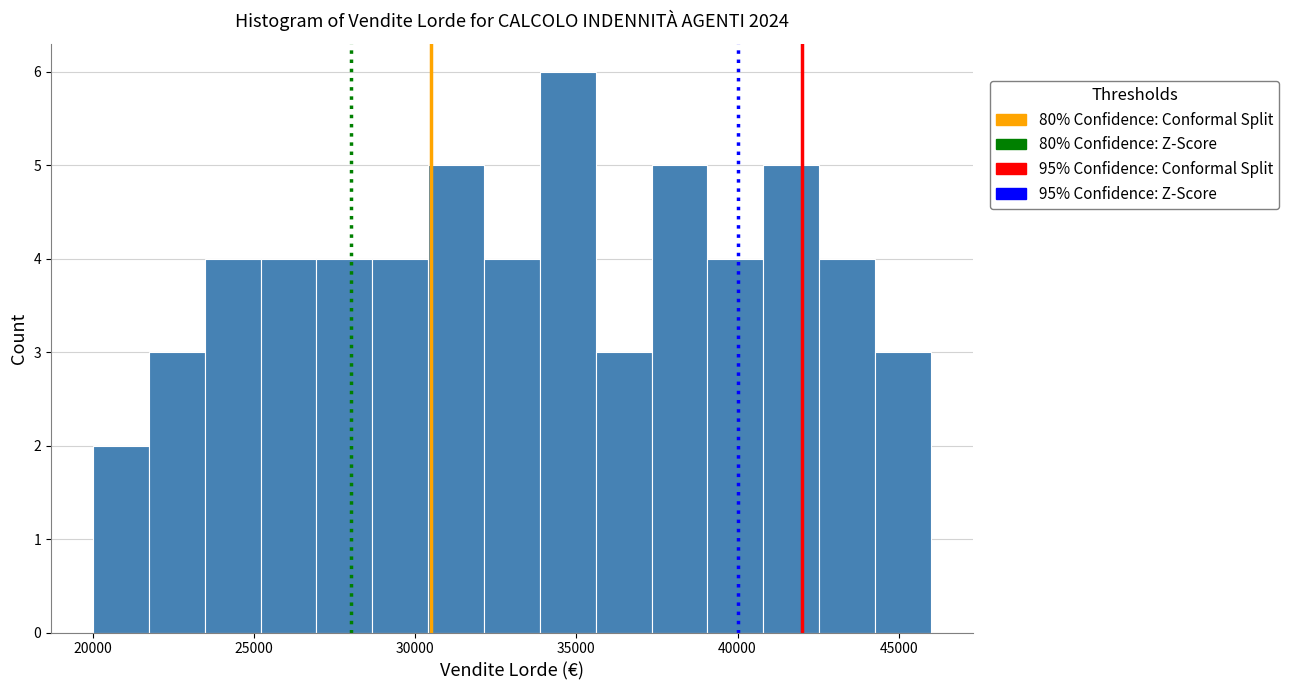

Around what value on the x-axis is the tallest bar? Give the approximate position of its centre, as read against the axis.

34500